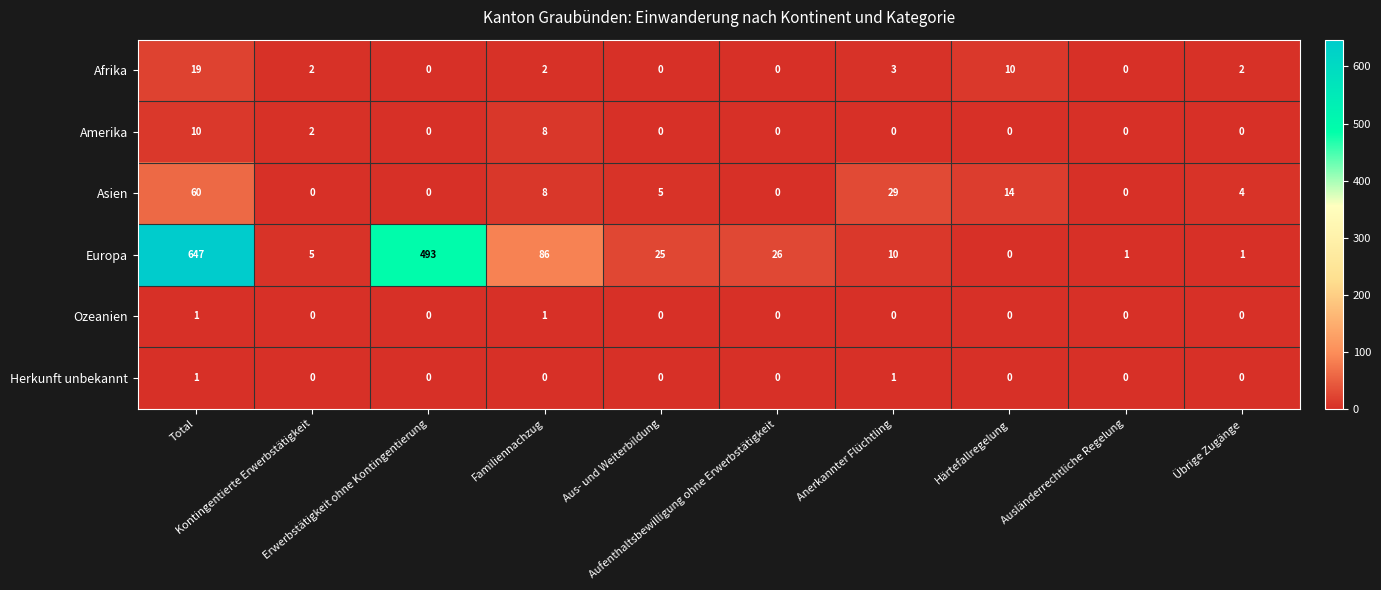

Which series has the largest total across all categories?

Europa